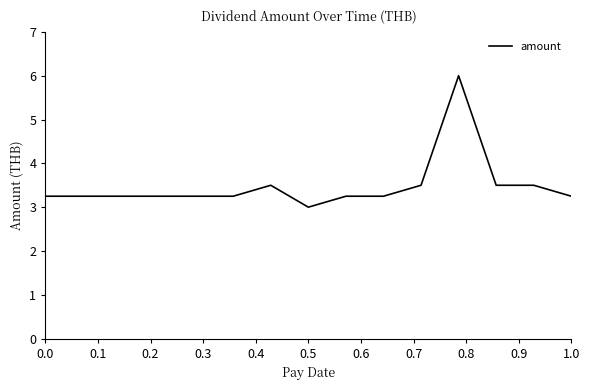

What is the minimum value shown in the chart?

3.0